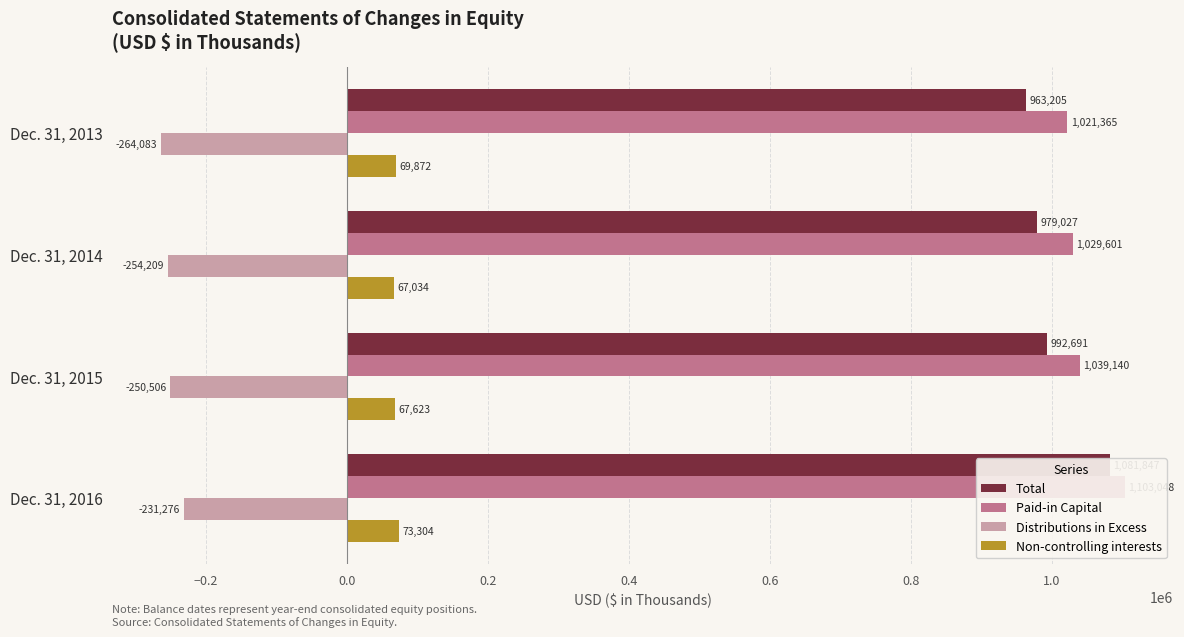

What is the value of the Distributions in Excess bar at the 4th from the left?

-231276